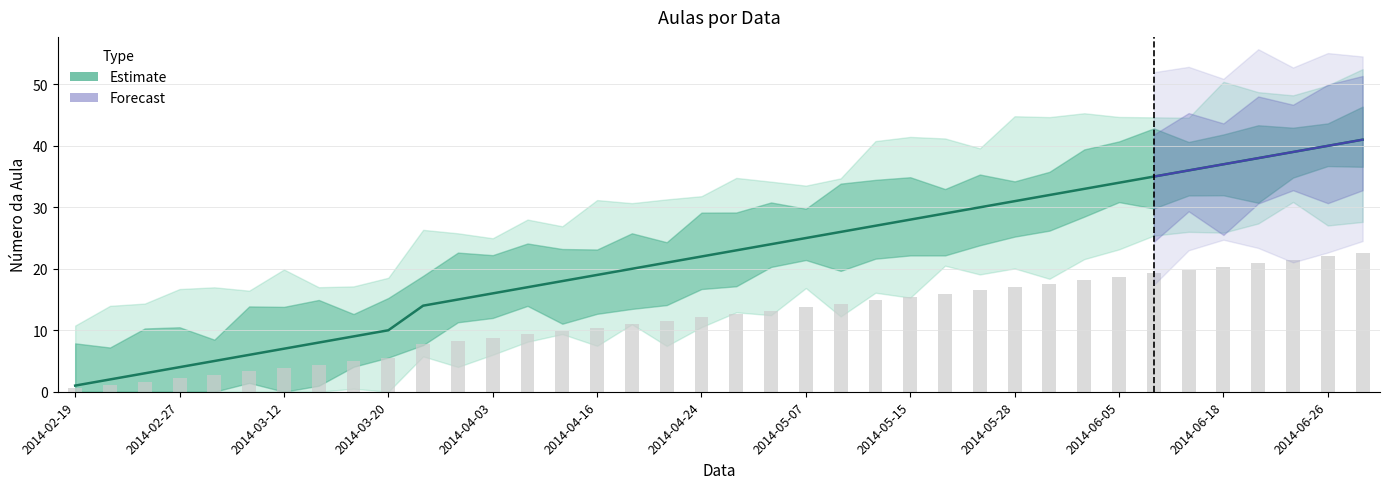

Reading right to left, list all the values displayed in this chart.

41	40	39	38	37	36	35	34	33	32	31	30	29	28	27	26	25	24	23	22	21	20	19	18	17	16	15	14	10	9	8	7	6	5	4	3	2	1